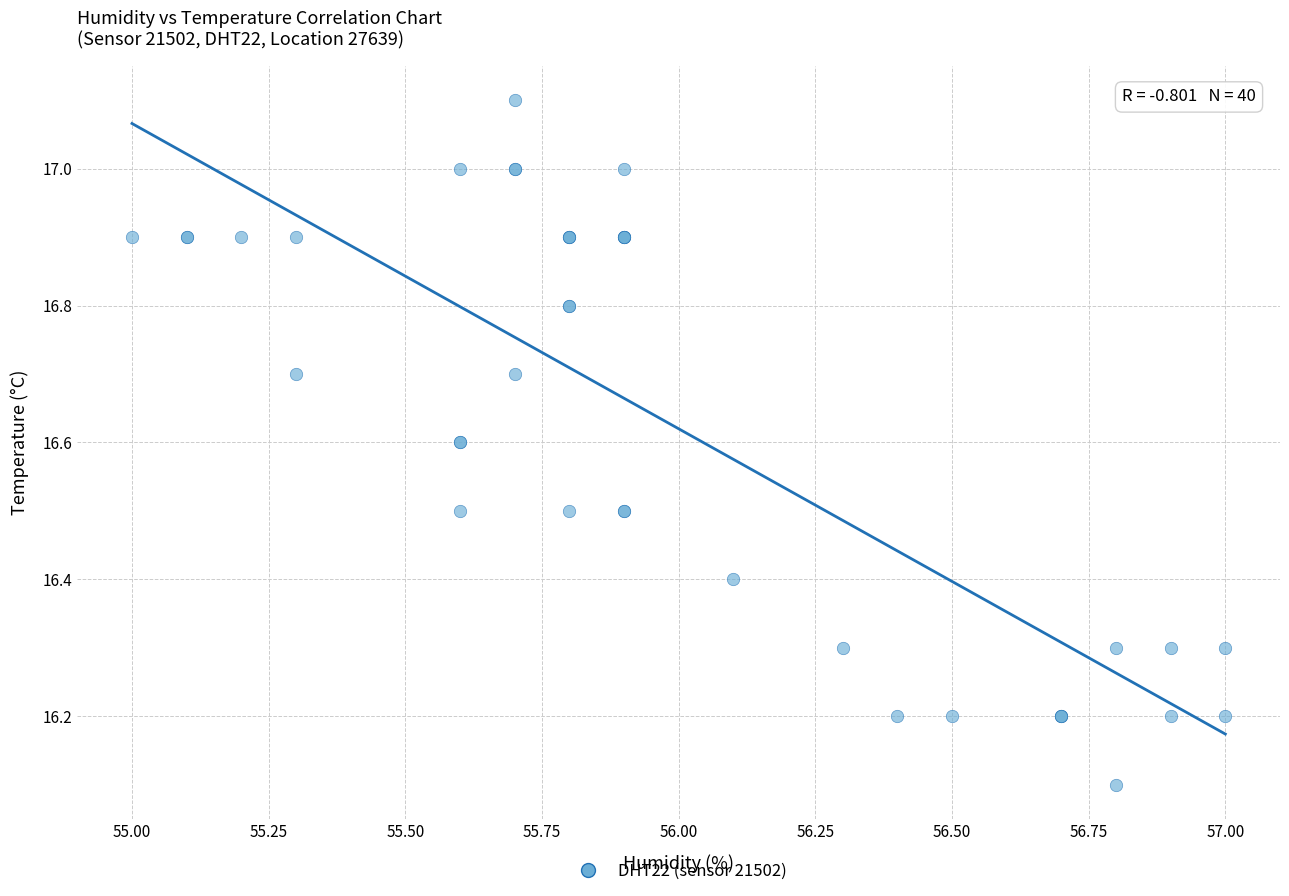

What Y value in the scatter plot is closest to 16?

16.1